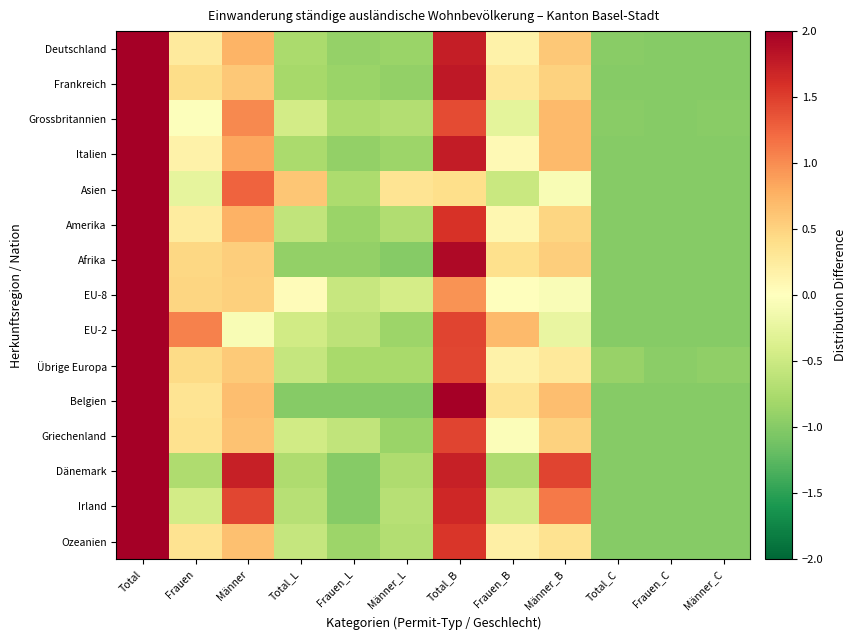

At which category is the sum across all series the highest?

Total